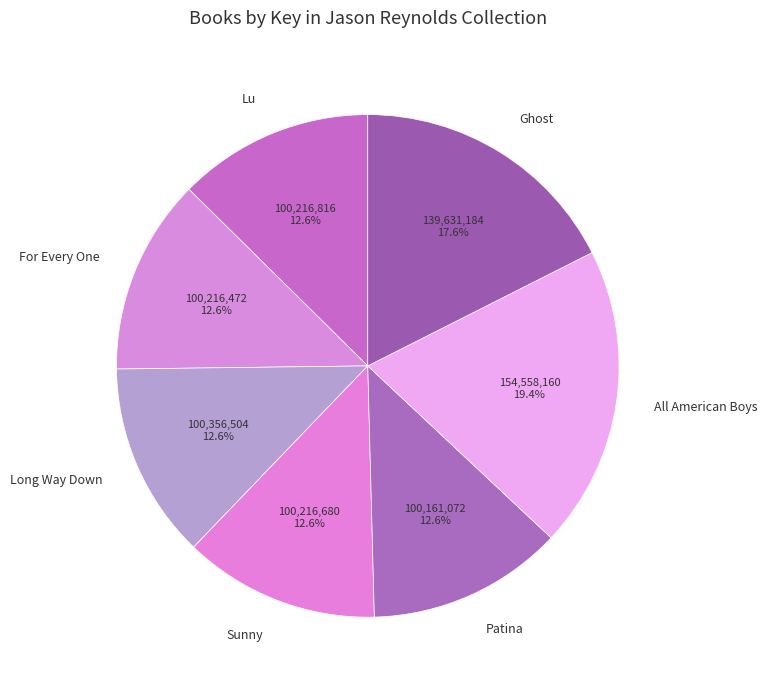

To the nearest percent, what is the combined percentage of Lu and Long Way Down?

25%